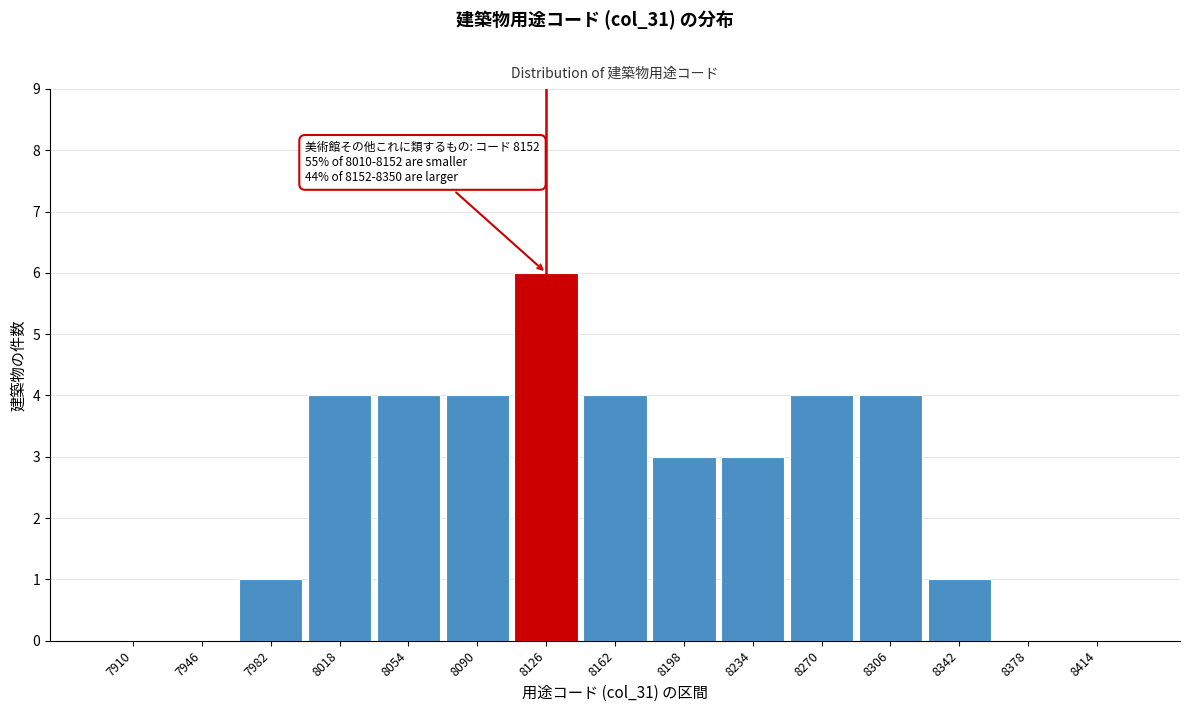

Reading right to left, what are all the values shown in this chart?

8414=0	8378=0	8342=1	8306=4	8270=4	8234=3	8198=3	8162=4	8126=6	8090=4	8054=4	8018=4	7982=1	7946=0	7910=0